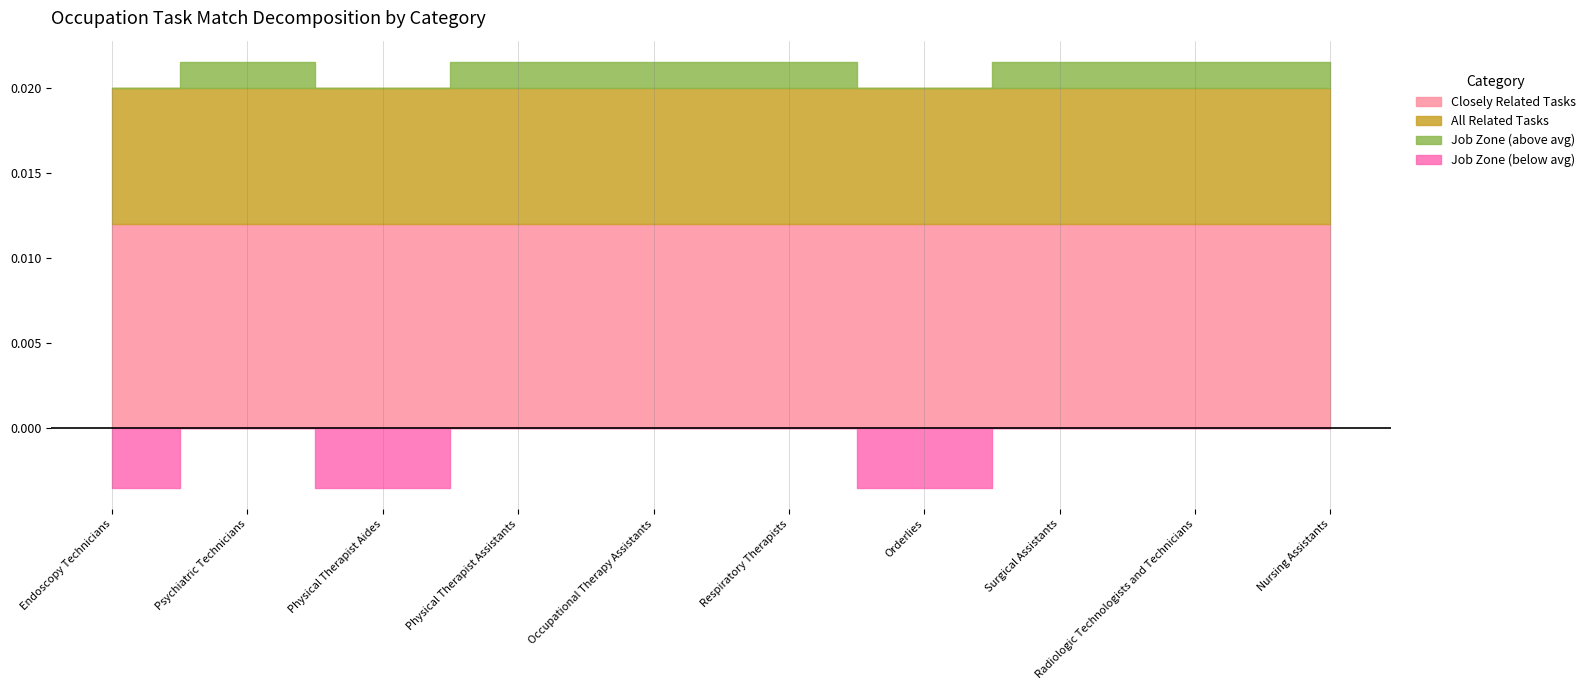

True or false: Job Zone and Closely Related Tasks intersect in this chart.

False